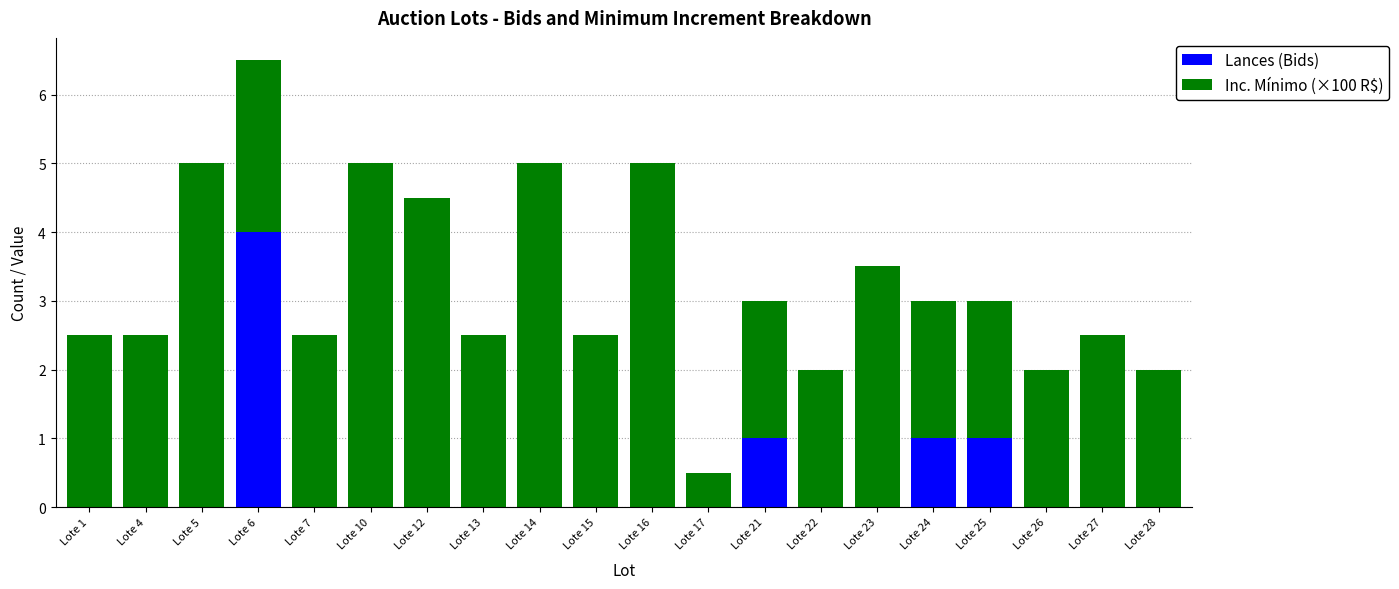

How many categories are shown in the chart?

20